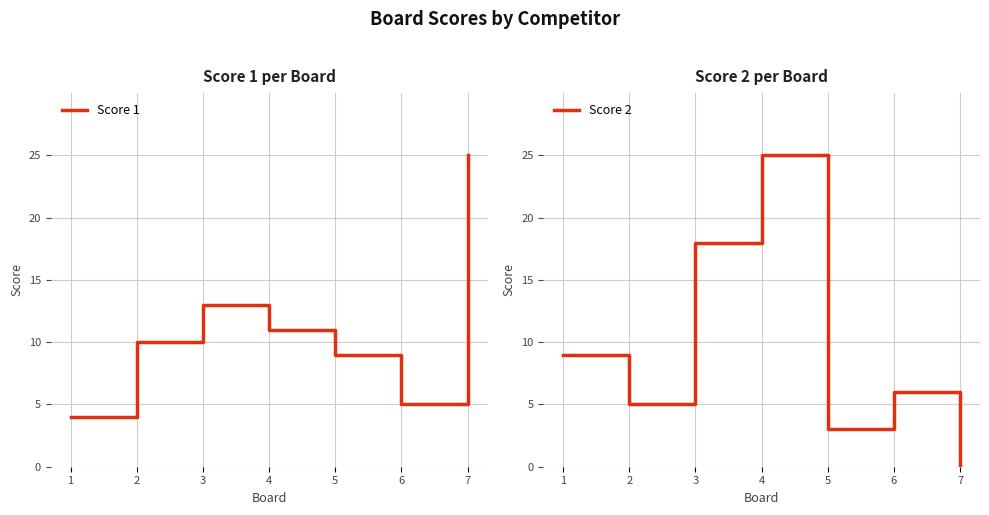

Which series has the widest spread of values?

Score 2